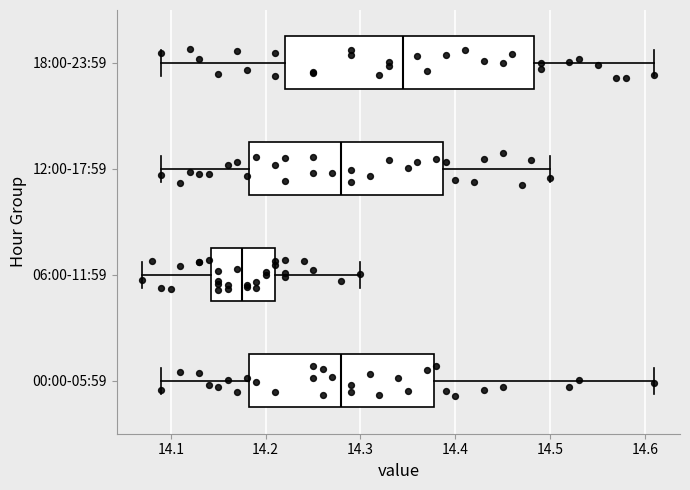

Reading bottom to top, transcribe this box plot: for each box, give where its median line is, the range the box spans, and where its two whiskers end, as read against the x-axis. The values are not printed on the chart, so give them approximately, as read against the axis.

00:00-05:59: median 14.28, box 14.18 to 14.38, whiskers 14.09 to 14.61
06:00-11:59: median 14.18, box 14.14 to 14.21, whiskers 14.07 to 14.30
12:00-17:59: median 14.28, box 14.18 to 14.39, whiskers 14.09 to 14.50
18:00-23:59: median 14.35, box 14.22 to 14.48, whiskers 14.09 to 14.61